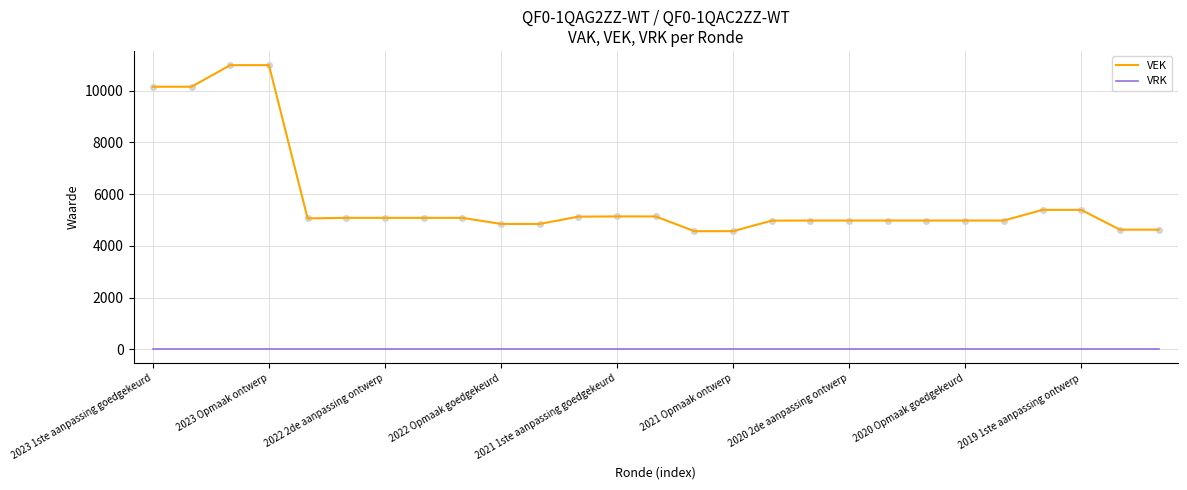

List the series in order of their overall mean, highest first.

VEK, VRK